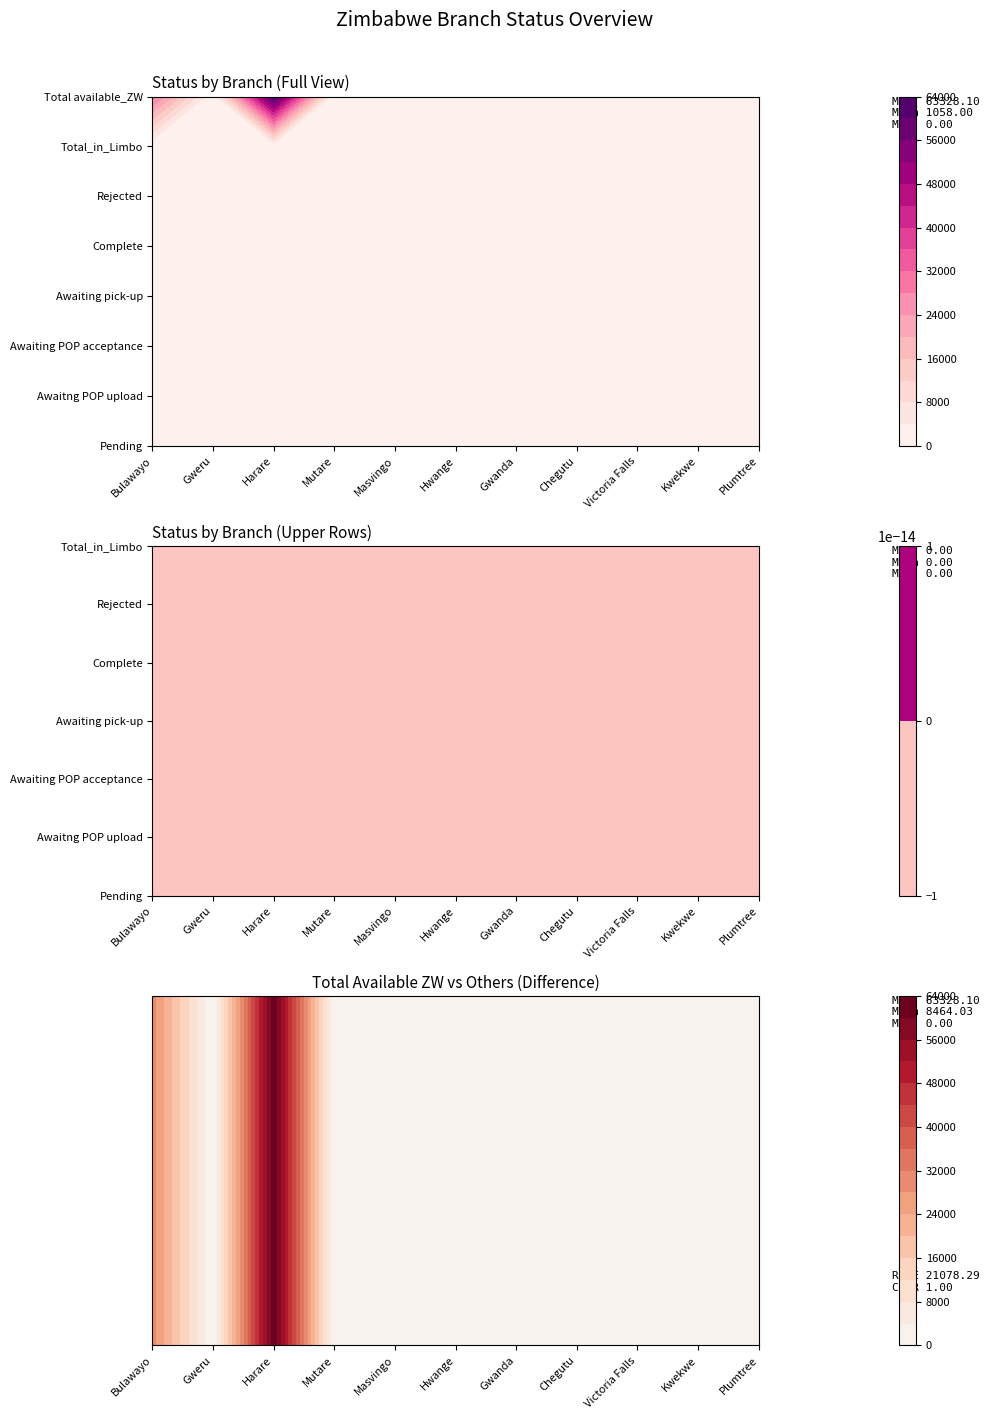

Reading right to left, list all the values displayed in this chart.

Pending: Plumtree=0.0	Kwekwe=0.0	Victoria Falls=0.0	Chegutu=0.0	Gwanda=0.0	Hwange=0.0	Masvingo=0.0	Mutare=0.0	Harare=0.0	Gweru=0.0	Bulawayo=0.0
Awaitng POP upload: Plumtree=0.0	Kwekwe=0.0	Victoria Falls=0.0	Chegutu=0.0	Gwanda=0.0	Hwange=0.0	Masvingo=0.0	Mutare=0.0	Harare=0.0	Gweru=0.0	Bulawayo=0.0
Awaiting POP acceptance: Plumtree=0.0	Kwekwe=0.0	Victoria Falls=0.0	Chegutu=0.0	Gwanda=0.0	Hwange=0.0	Masvingo=0.0	Mutare=0.0	Harare=0.0	Gweru=0.0	Bulawayo=0.0
Awaiting pick-up: Plumtree=0.0	Kwekwe=0.0	Victoria Falls=0.0	Chegutu=0.0	Gwanda=0.0	Hwange=0.0	Masvingo=0.0	Mutare=0.0	Harare=0.0	Gweru=0.0	Bulawayo=0.0
Complete: Plumtree=0.0	Kwekwe=0.0	Victoria Falls=0.0	Chegutu=0.0	Gwanda=0.0	Hwange=0.0	Masvingo=0.0	Mutare=0.0	Harare=0.0	Gweru=0.0	Bulawayo=0.0
Rejected: Plumtree=0.0	Kwekwe=0.0	Victoria Falls=0.0	Chegutu=0.0	Gwanda=0.0	Hwange=0.0	Masvingo=0.0	Mutare=0.0	Harare=0.0	Gweru=0.0	Bulawayo=0.0
Total_in_Limbo: Plumtree=0.0	Kwekwe=0.0	Victoria Falls=0.0	Chegutu=0.0	Gwanda=0.0	Hwange=0.0	Masvingo=0.0	Mutare=0.0	Harare=0.0	Gweru=0.0	Bulawayo=0.0
Total available_ZW: Plumtree=0.0	Kwekwe=0.0	Victoria Falls=0.0	Chegutu=0.0	Gwanda=0.0	Hwange=0.0	Masvingo=28.9	Mutare=0.0	Harare=63328.1	Gweru=137.0	Bulawayo=29610.3